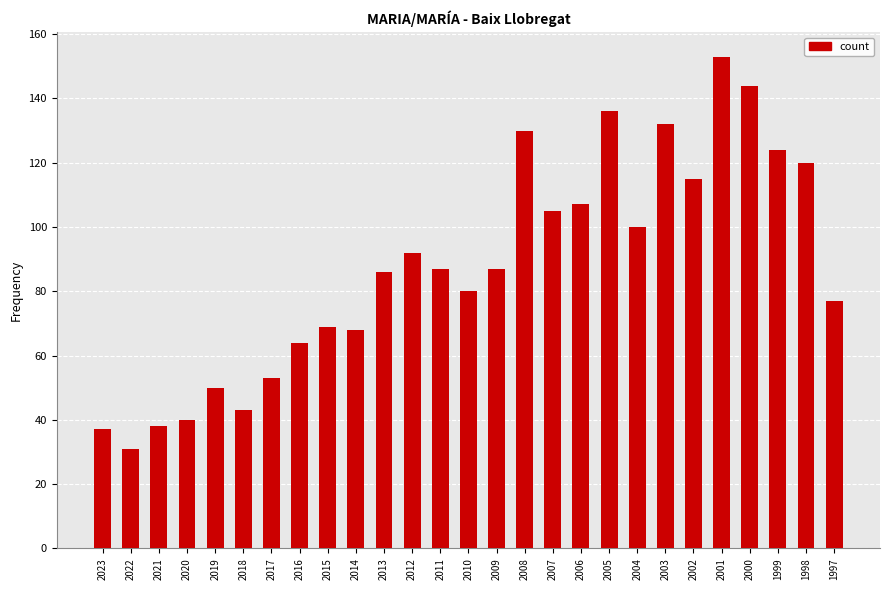

Reading left to right, list all the values displayed in this chart.

2023=37	2022=31	2021=38	2020=40	2019=50	2018=43	2017=53	2016=64	2015=69	2014=68	2013=86	2012=92	2011=87	2010=80	2009=87	2008=130	2007=105	2006=107	2005=136	2004=100	2003=132	2002=115	2001=153	2000=144	1999=124	1998=120	1997=77